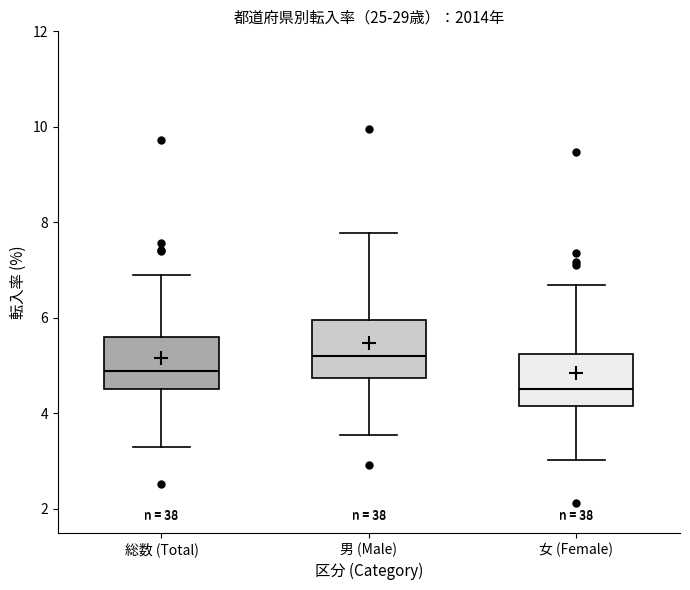

Where does the upper whisker of the box for 男 (Male) end on the y-axis? The values are not printed on the chart, so give them approximately, as read against the axis.

7.8